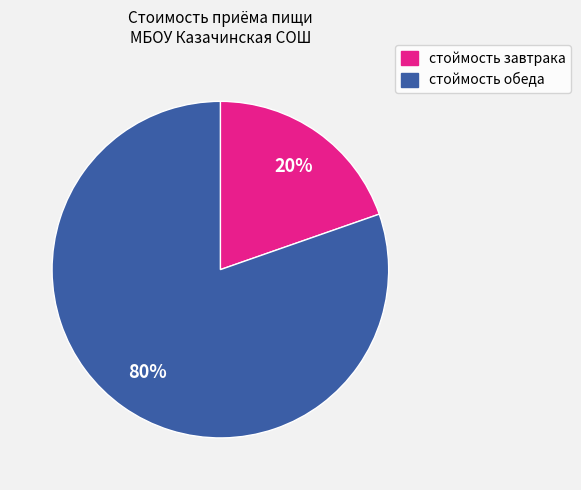

To the nearest percent, what percentage of the pie is стоймость обеда?

80%